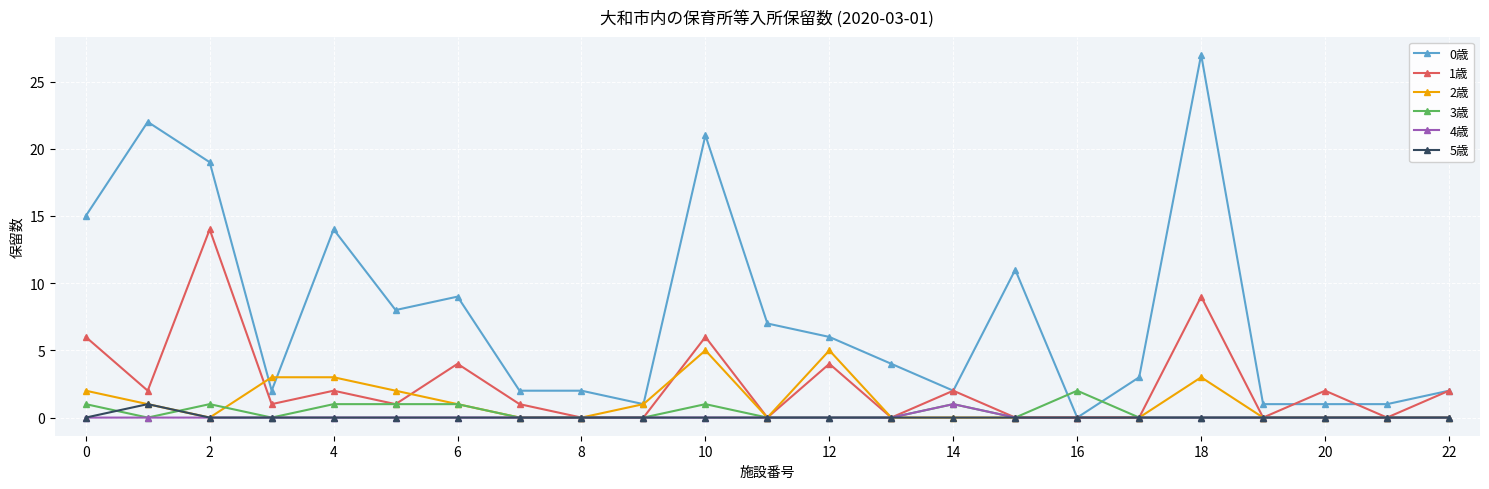

What is the greatest value displayed?

27